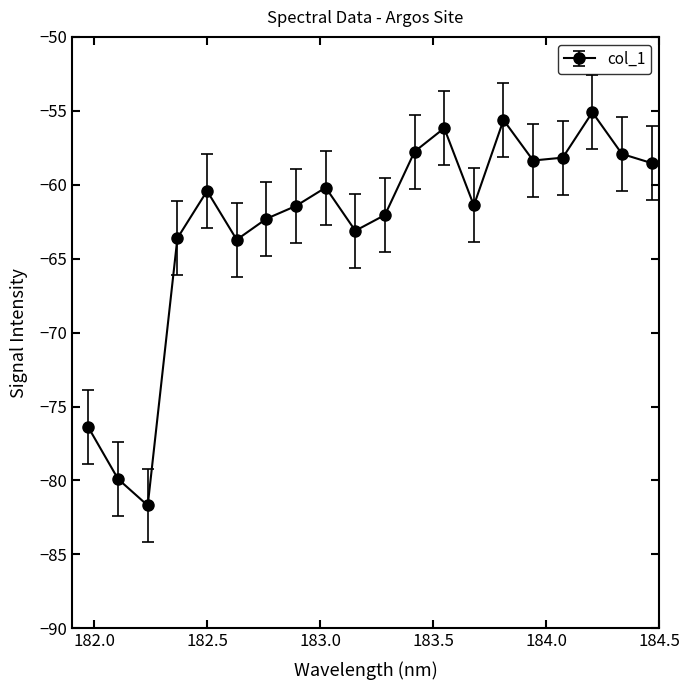

What is the value of the 17th point from the left?

-58.2